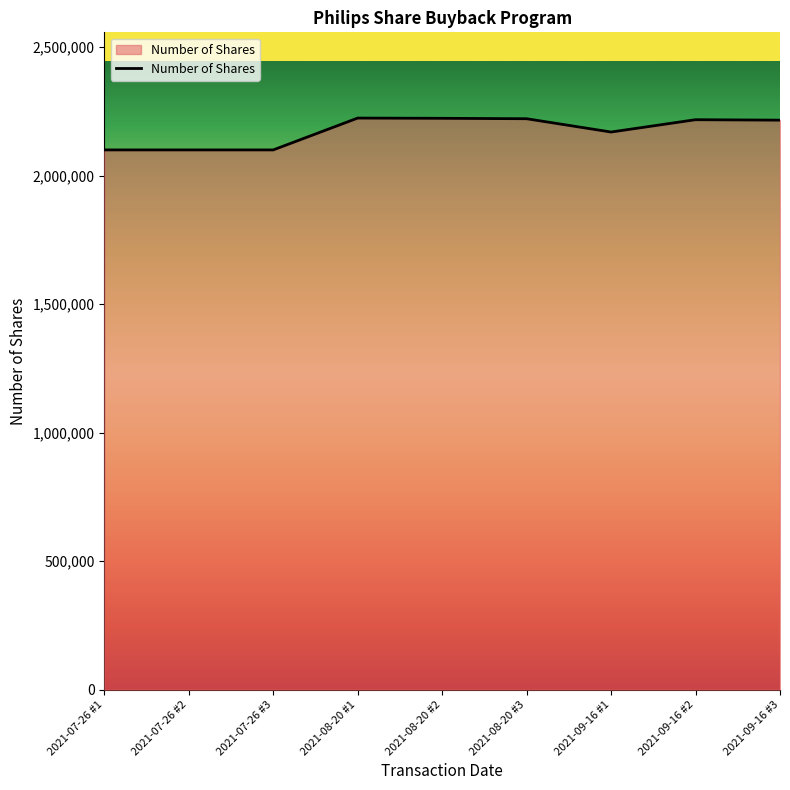

What is the smallest value displayed?

2100000